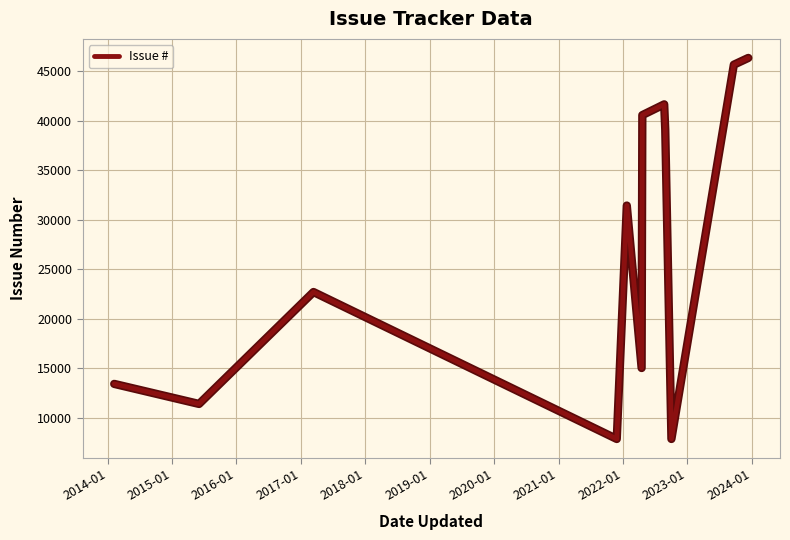

What is the difference between the maximum and minimum values?

38482